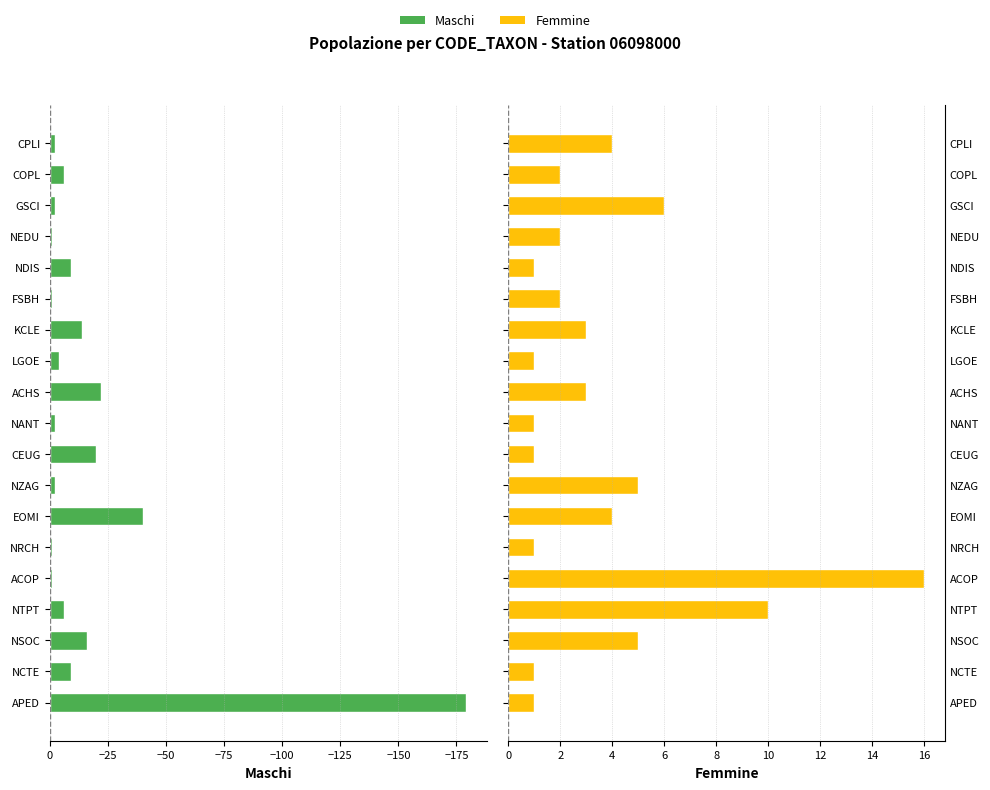

Reading right to left, extract all data points from this chart.

Maschi: -2	-6	-2	-1	-9	-1	-14	-4	-22	-2	-20	-2	-40	-1	-1	-6	-16	-9	-179
Femmine: 4	2	6	2	1	2	3	1	3	1	1	5	4	1	16	10	5	1	1